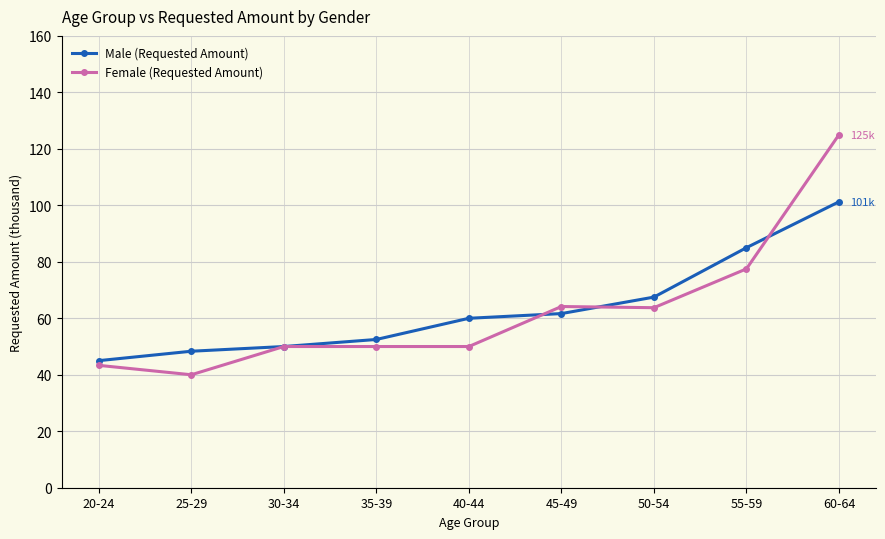

Count the number of categories in the chart.

9